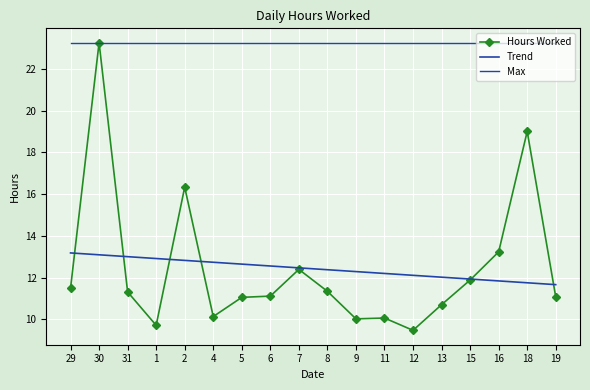

Which series has the largest total across all categories?

Max